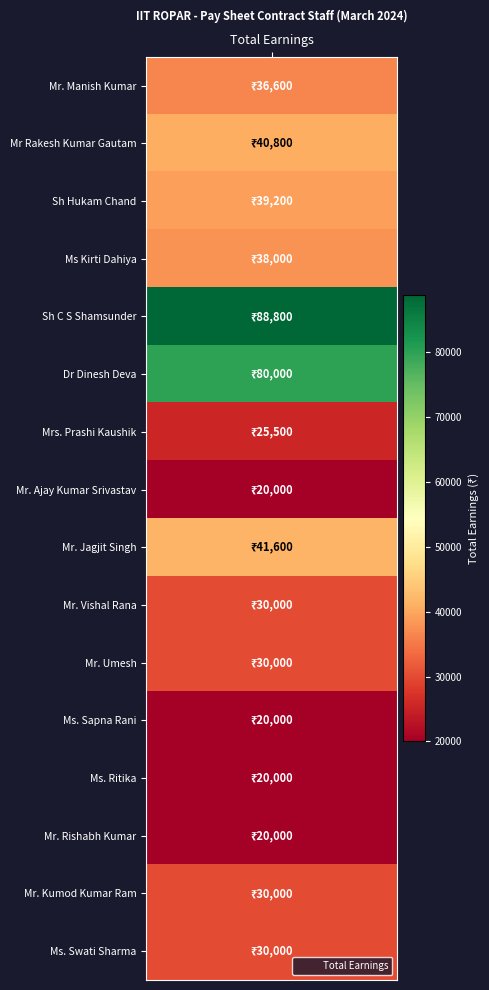

Rank the categories by value from lowest to highest.

7, 11, 12, 13, 6, 9, 10, 14, 15, earnings, 3, 2, 1, 8, 5, 4